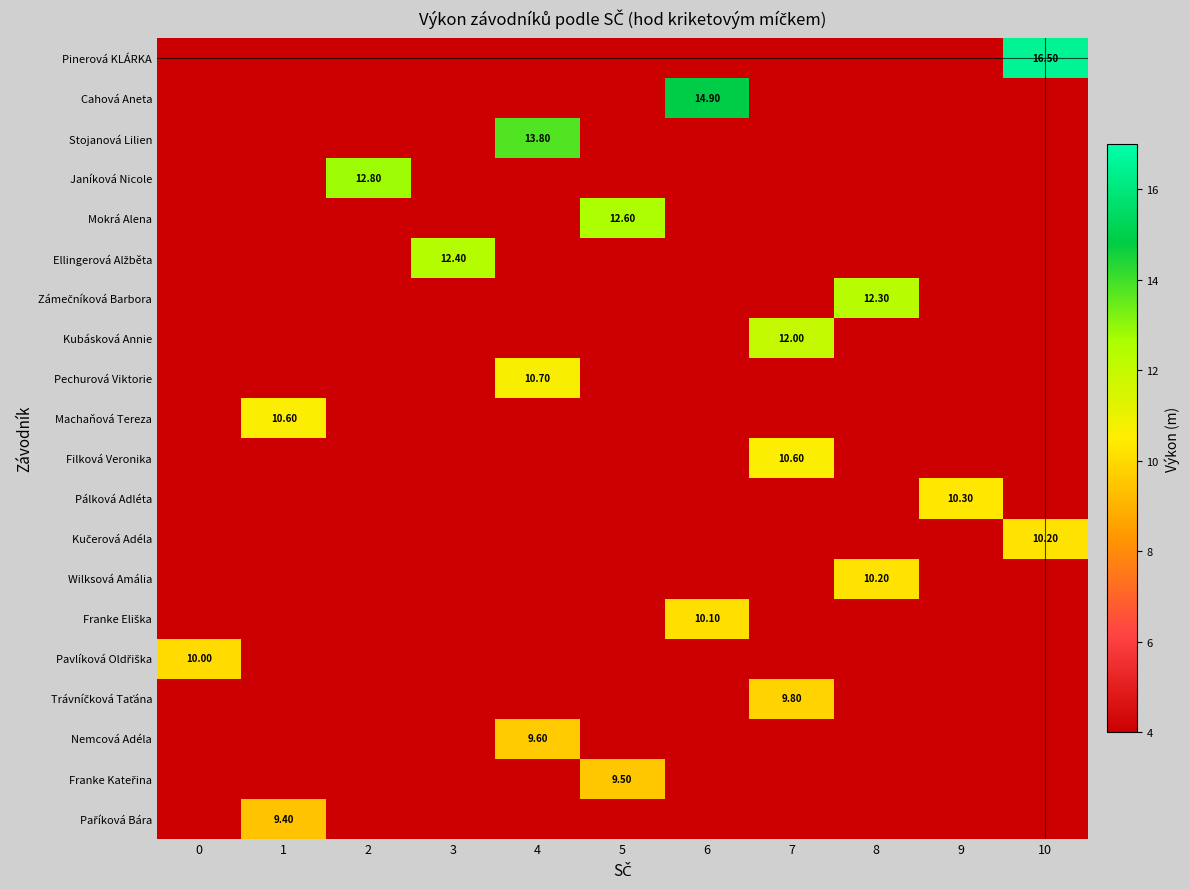

List the labels in order of Franke Kateřina value, largest first.

5, 0, 1, 2, 3, 4, 6, 7, 8, 9, 10